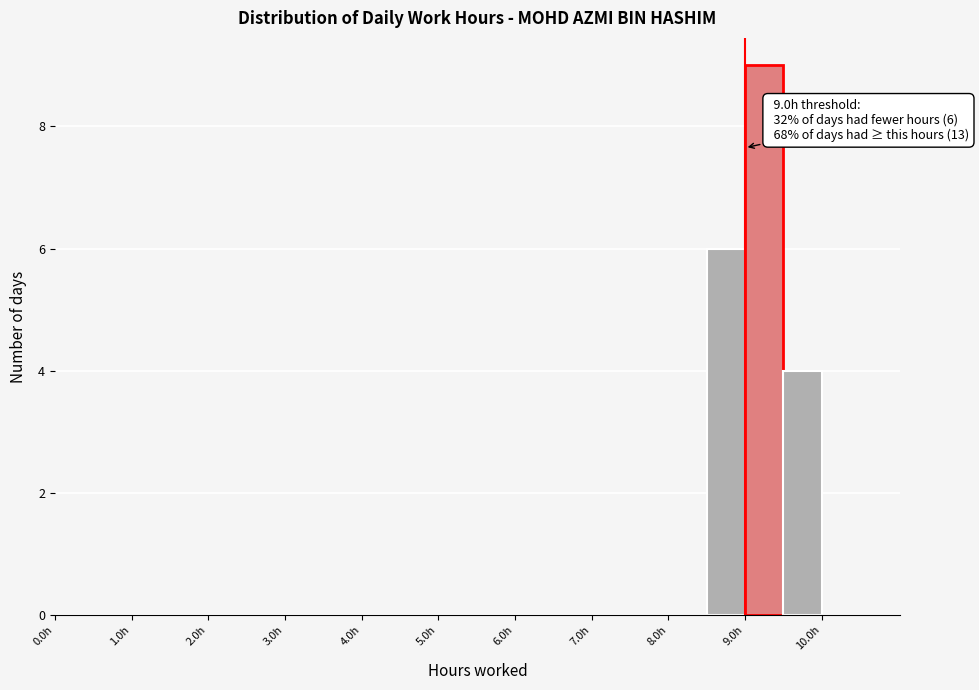

Which range on the x-axis has the tallest bar?

9.0 to 9.5